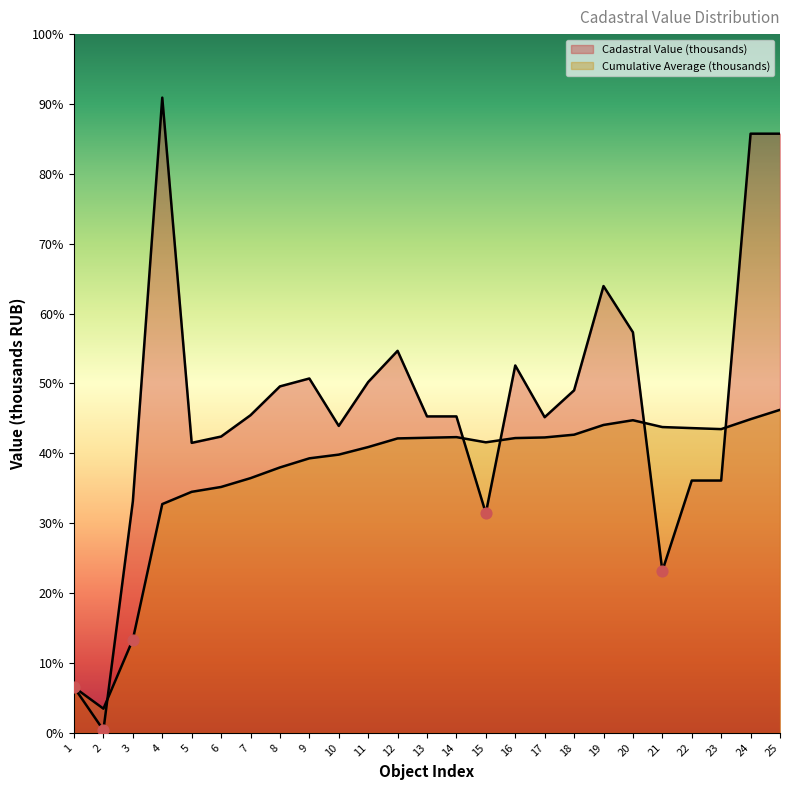

At which category is the sum across all series the highest?

25